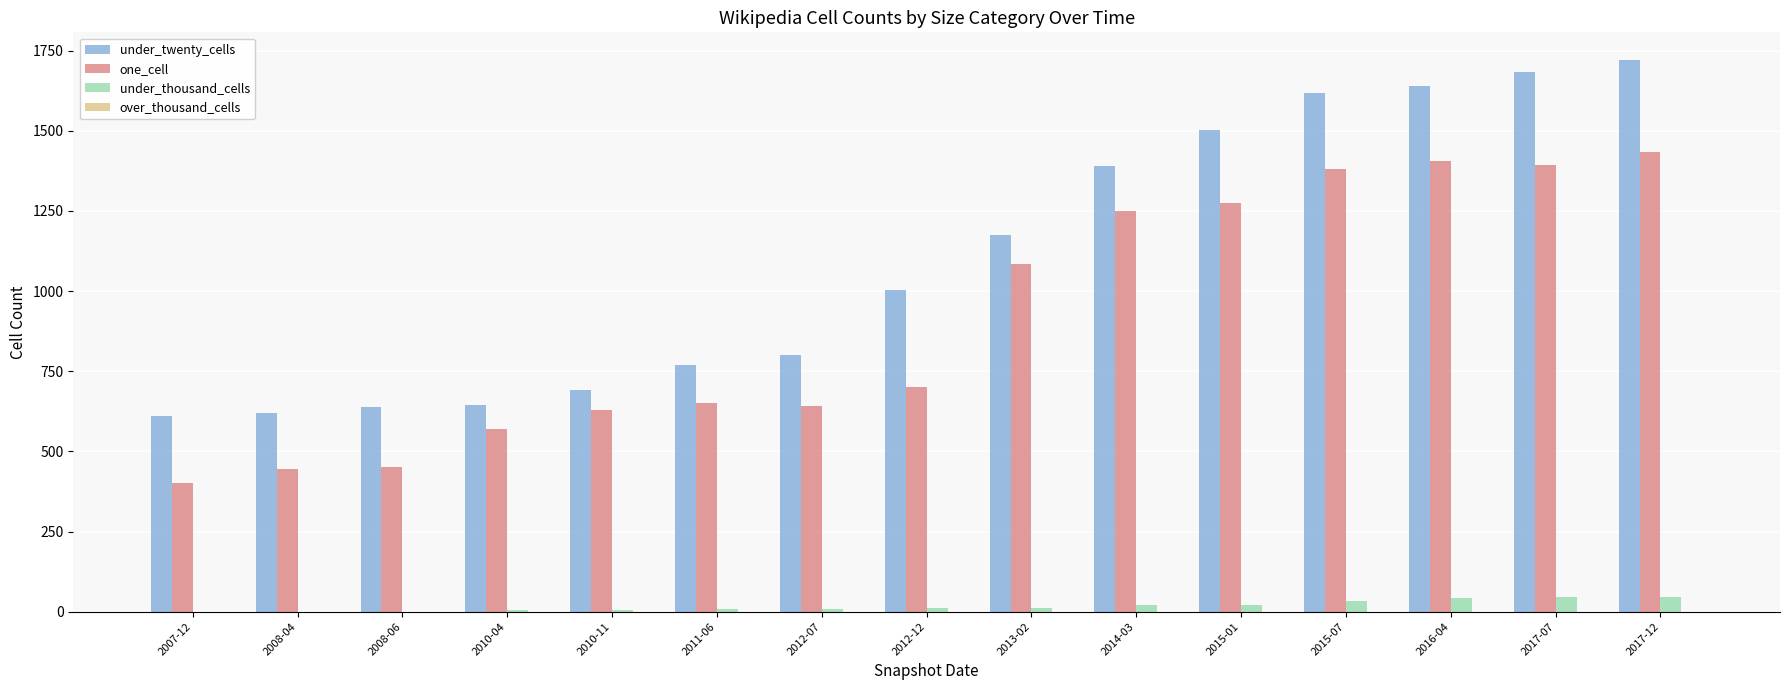

How many data points does each series have?

15